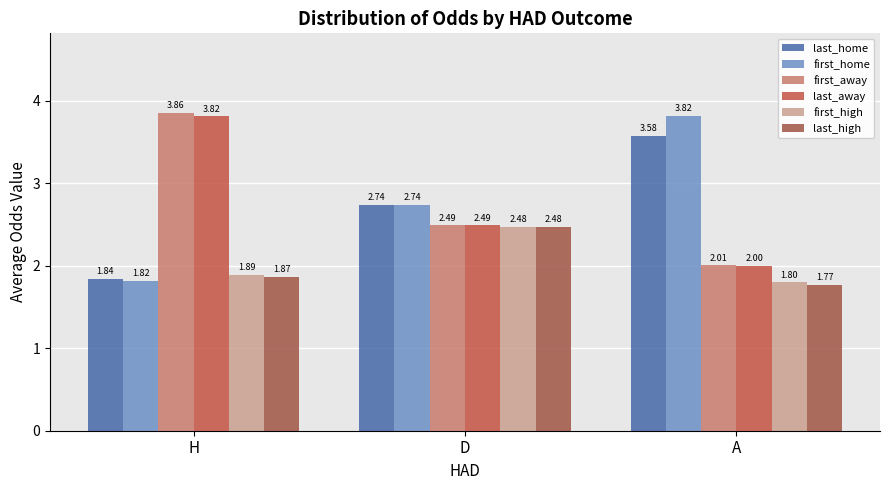

How many series are shown in this chart?

6